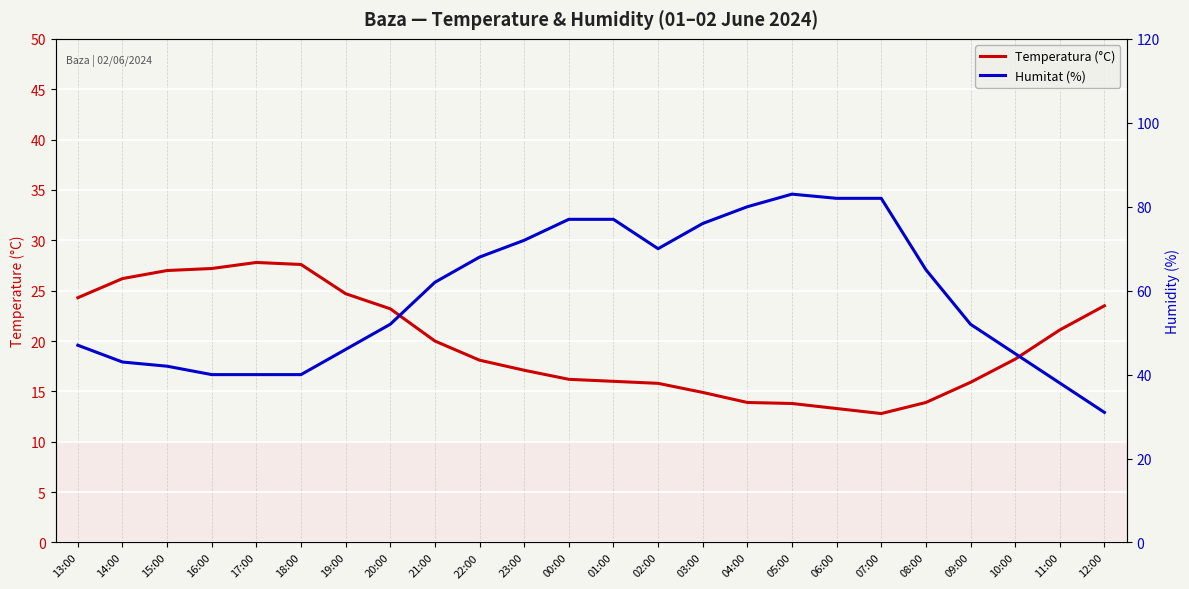

At how many categories does at least one series exceed 23?

24